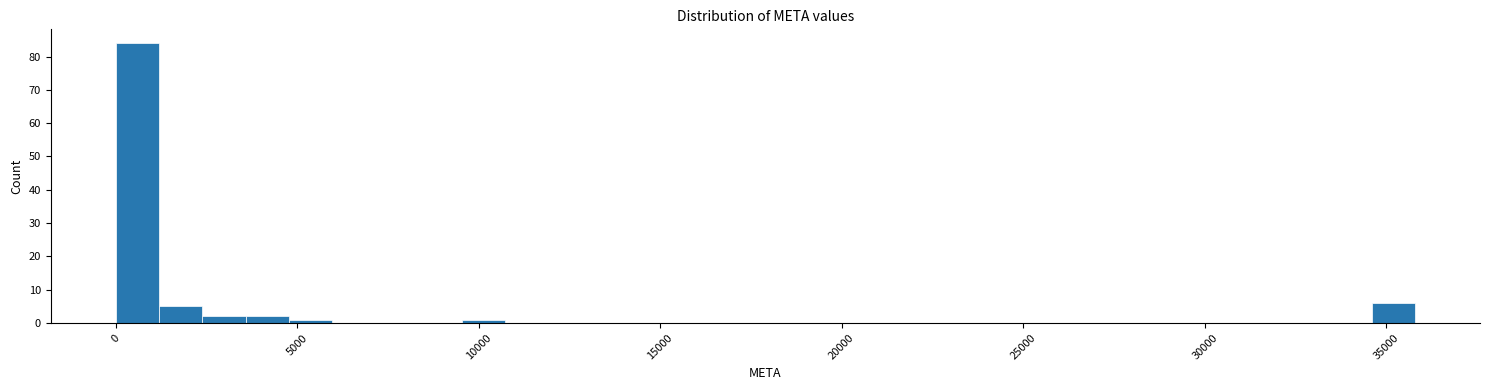

Around what value on the x-axis is the tallest bar? Give the approximate position of its centre, as read against the axis.

500